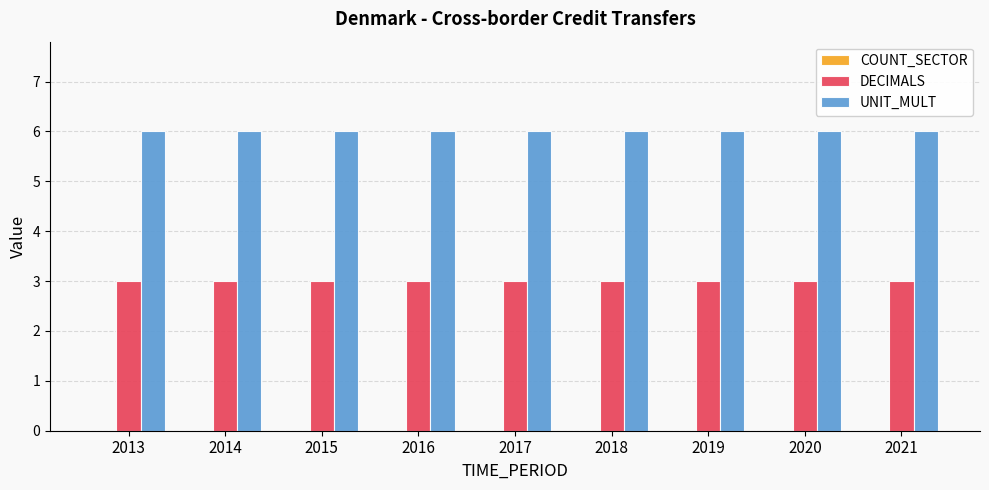

Which series has the largest total across all categories?

UNIT_MULT